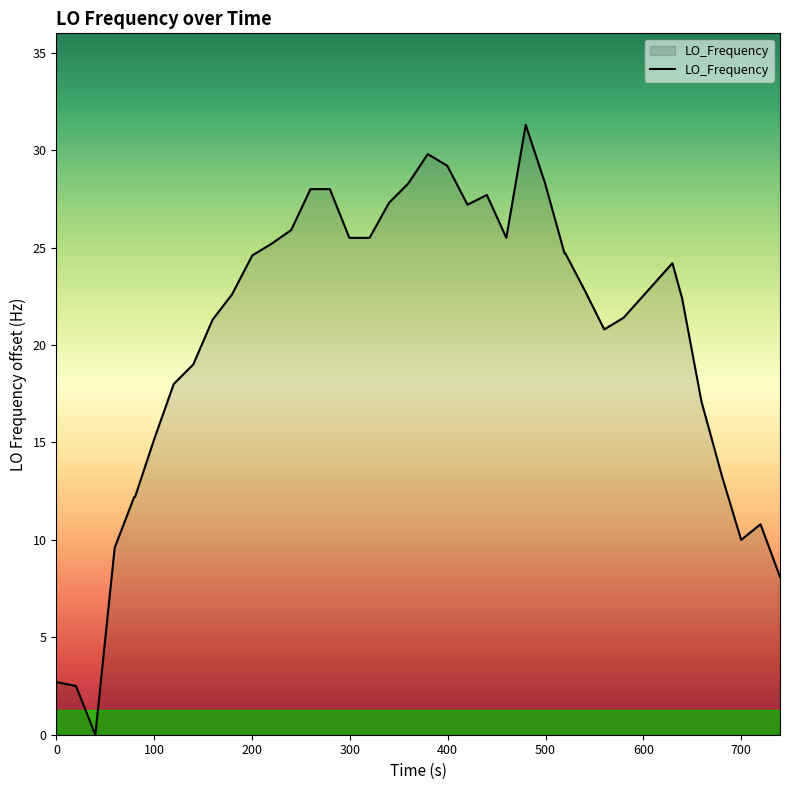

What is the difference between the second highest and minimum values?

29.8